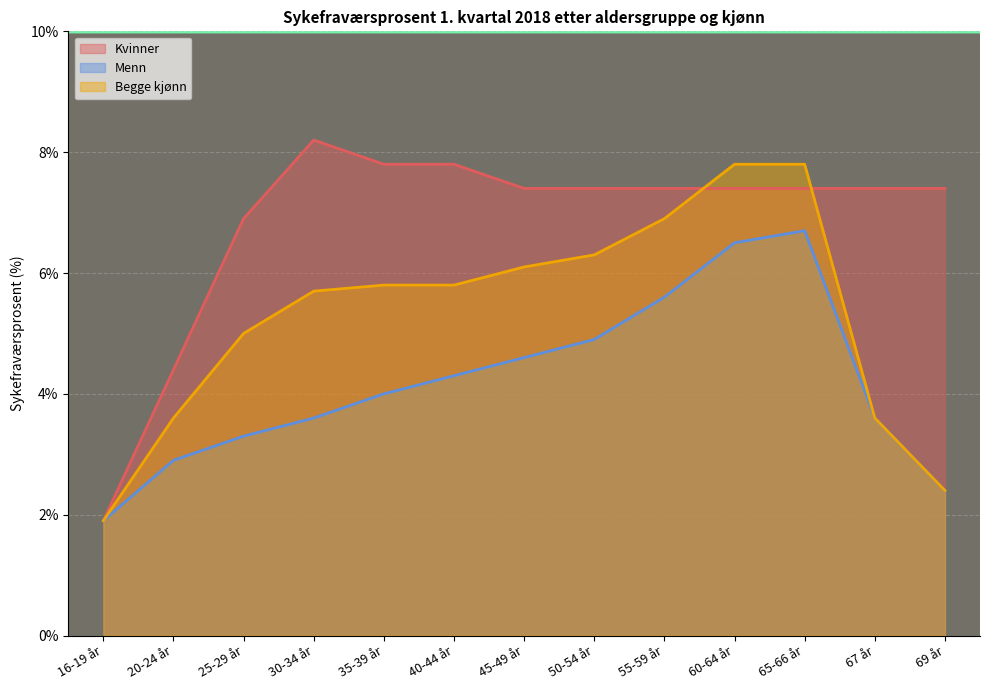

How many data points does each series have?

13